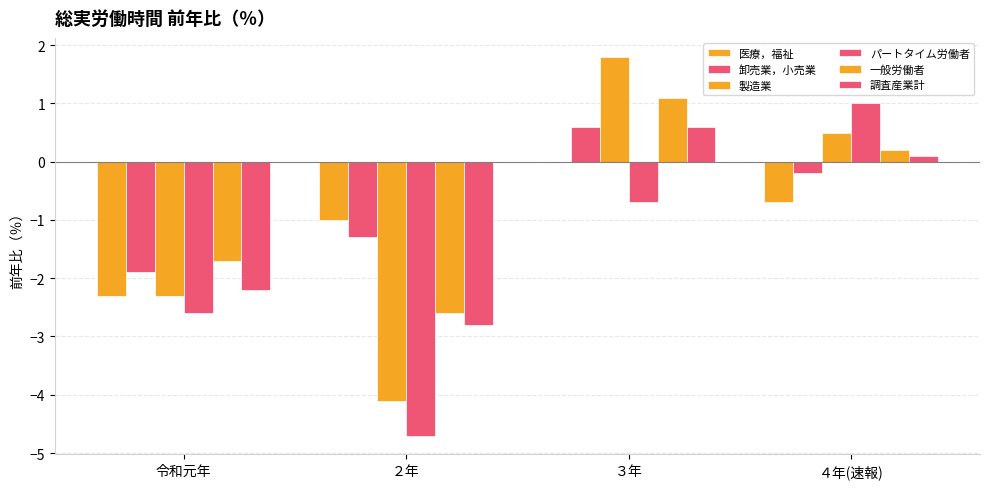

How many groups of bars are there?

4